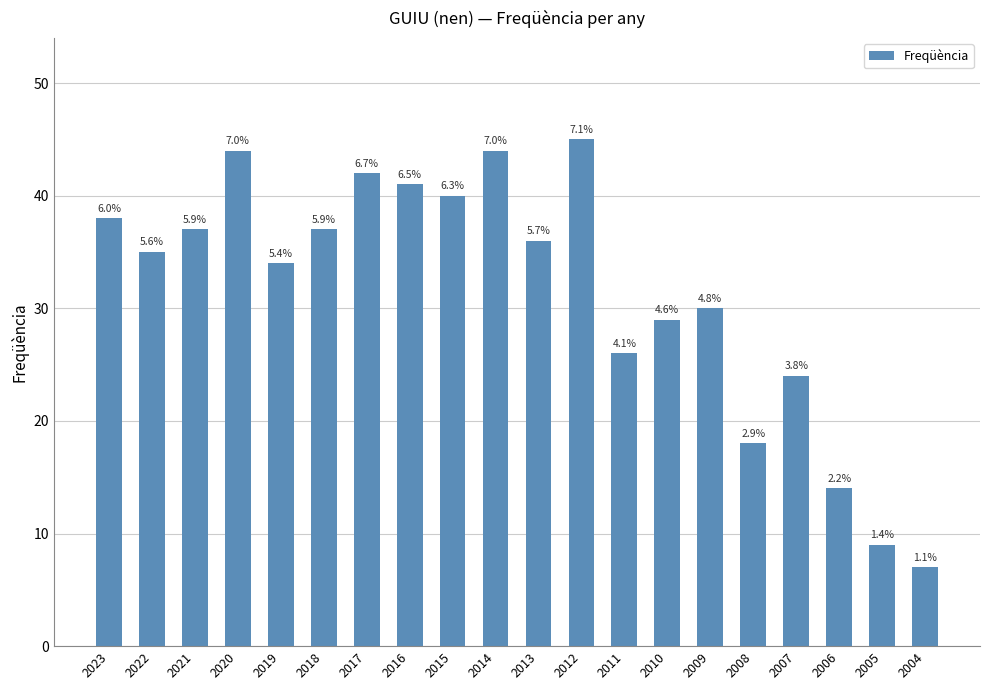

Does the chart contain any negative values?

No